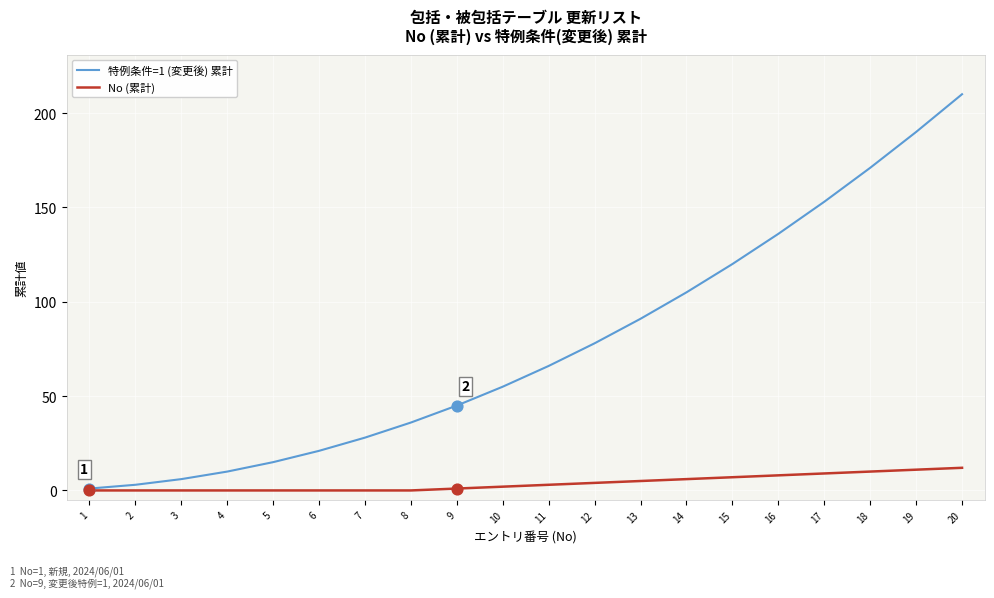

At which category is the sum across all series the highest?

20